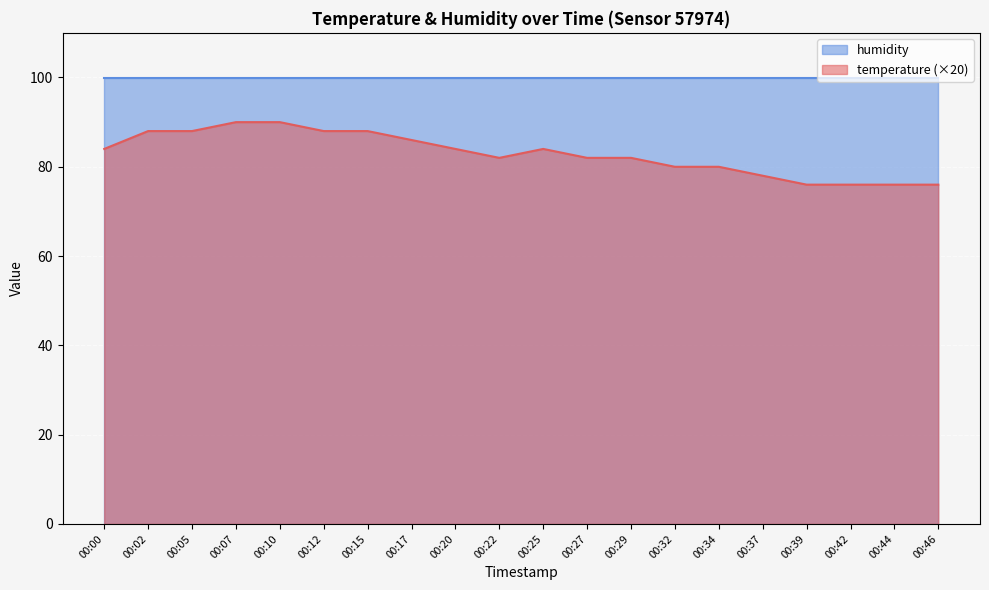

How many values are between 80 and 88?

13